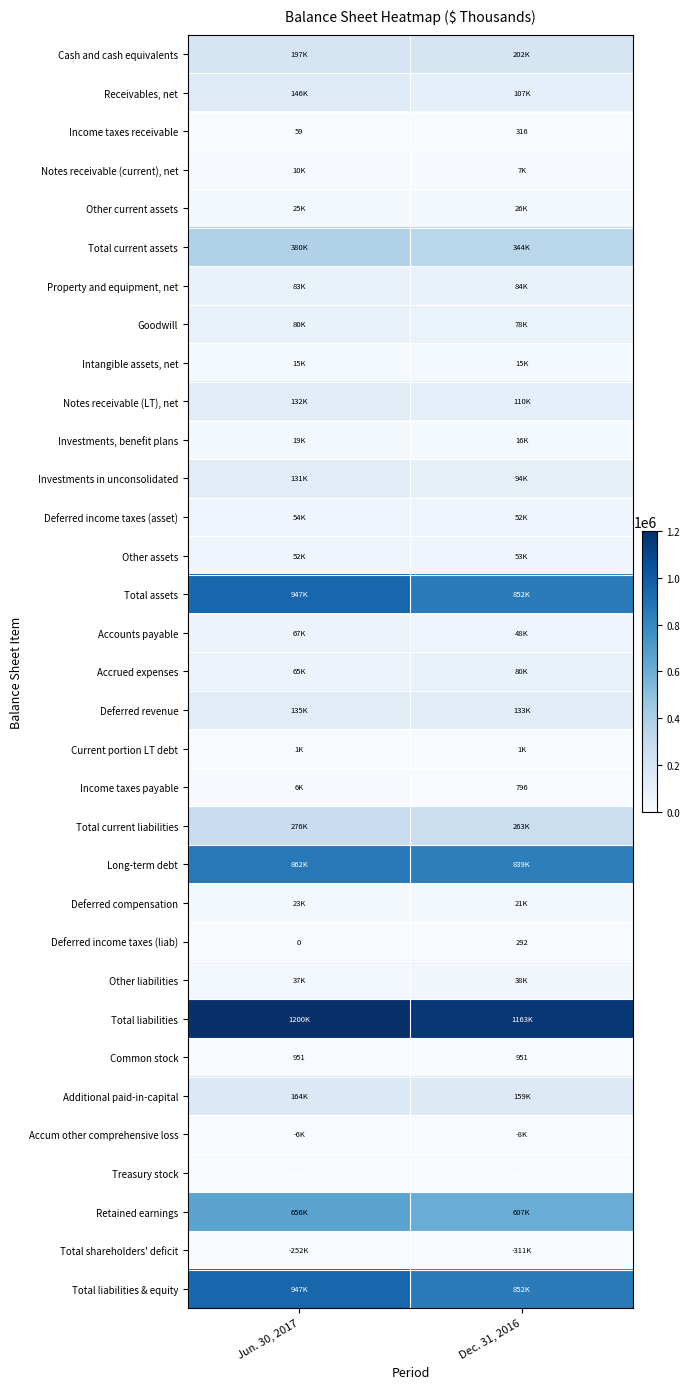

Which category has the highest value across all series?

Jun. 30, 2017